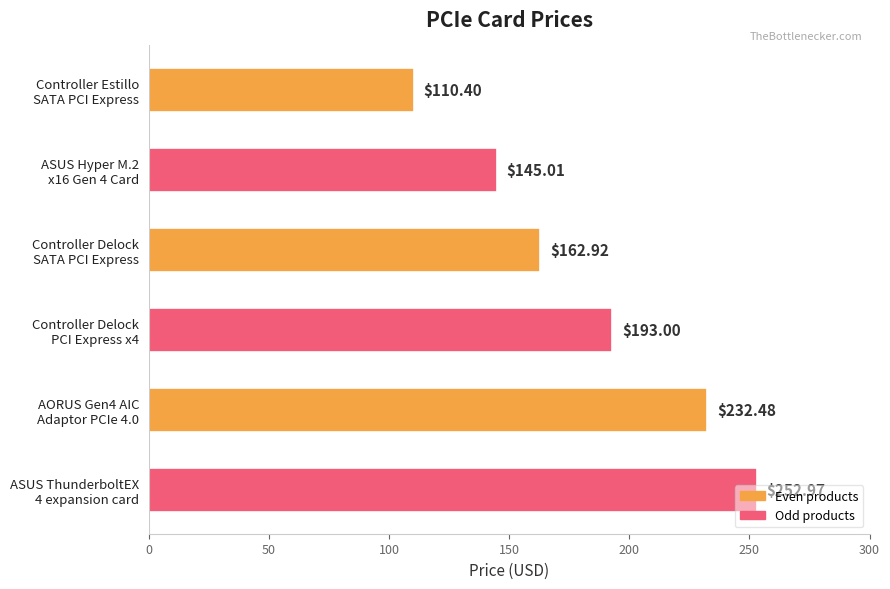

What is the difference between the maximum and minimum values?

142.6